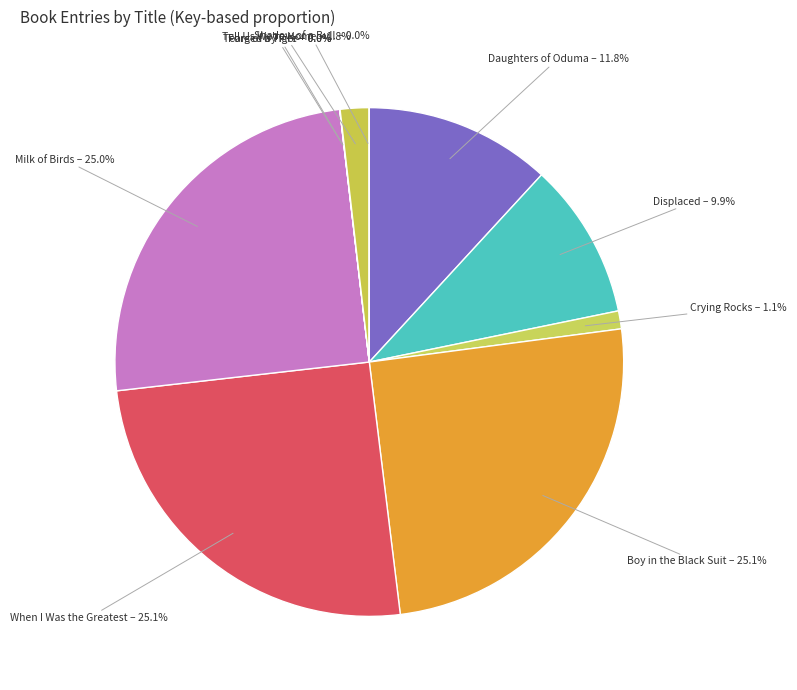

Does Boy in the Black Suit account for over 50% of the chart?

No